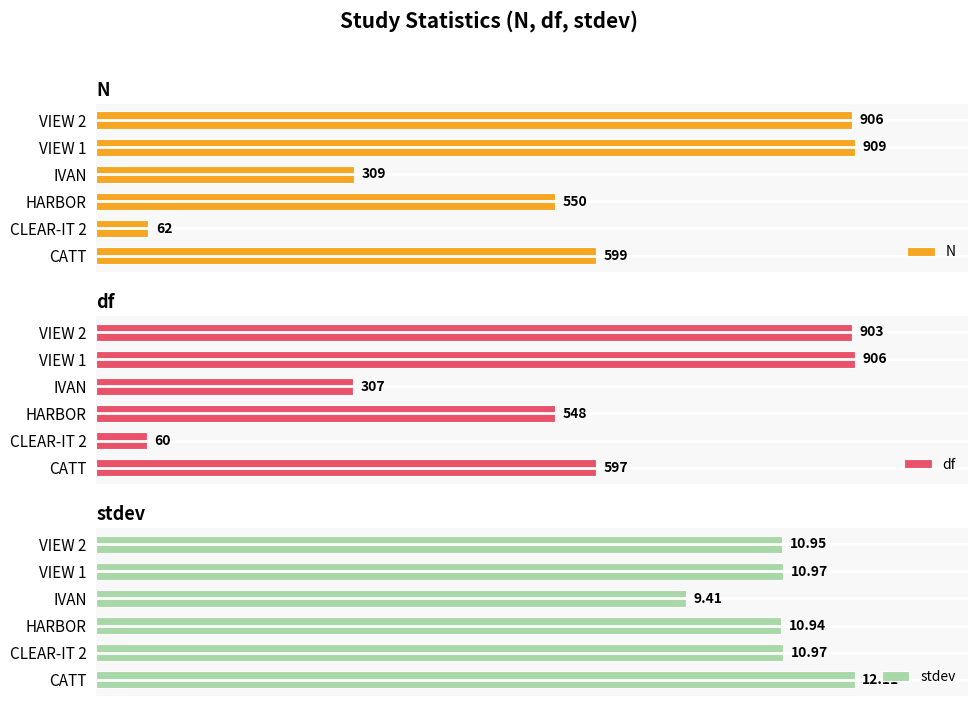

At which label does stdev reach its minimum?

IVAN